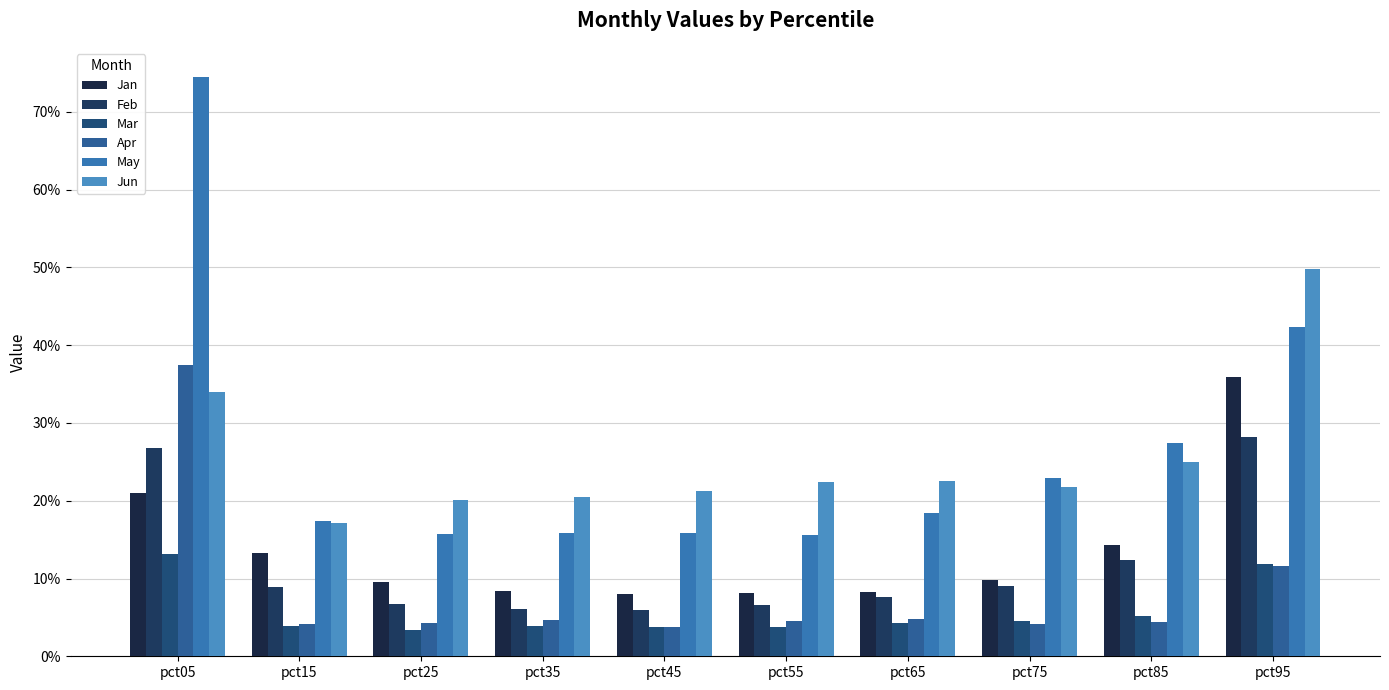

Which has a higher value, pct15 or pct25?

pct15